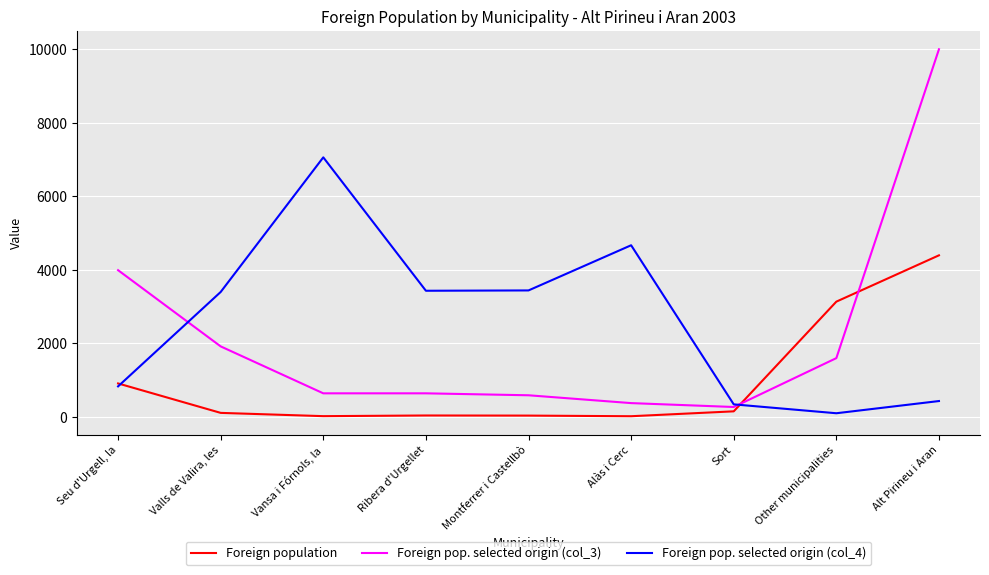

Which series has the largest total across all categories?

Foreign pop. selected origin (col_4)